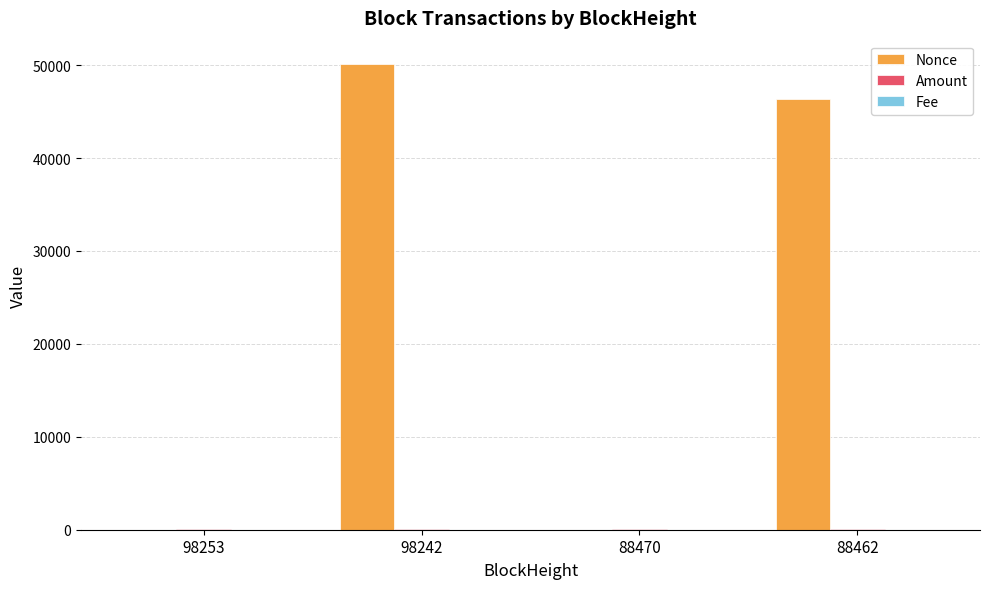

Does the chart contain stacked bars?

No